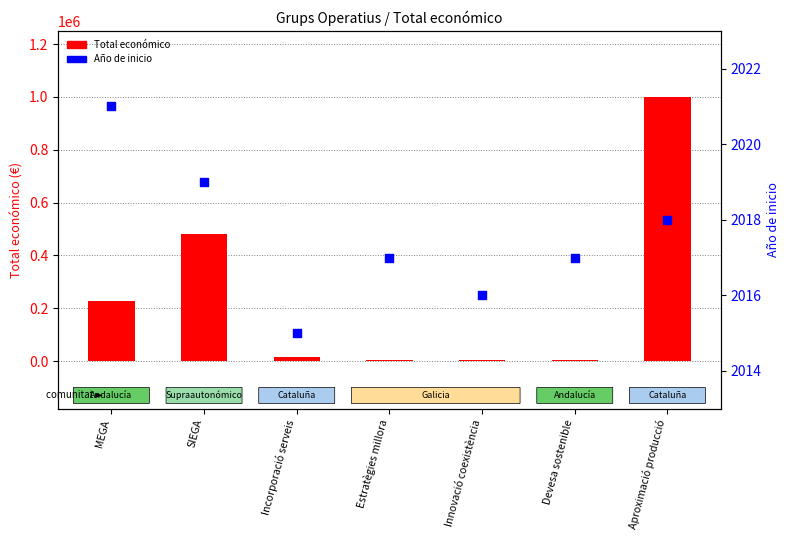

Is the value of Total económico at Estratègies millora greater than the value of Año de inicio at SIEGA?

Yes